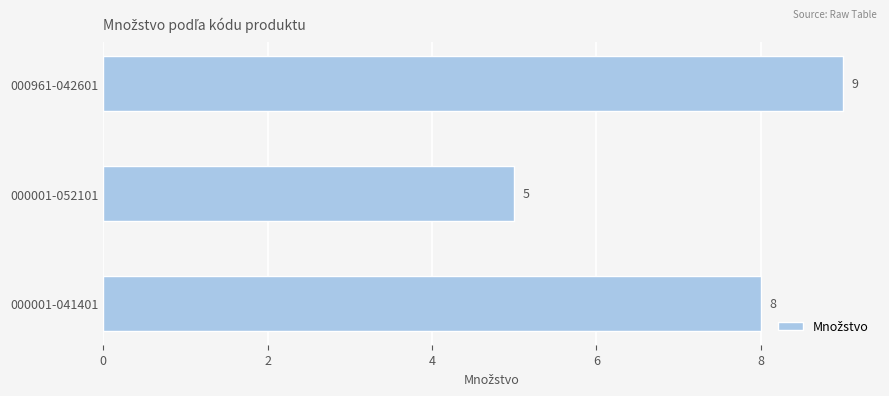

Are the bars grouped side by side (vs. stacked)?

No